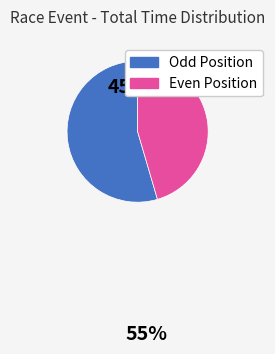

Count the number of slices in the pie.

2